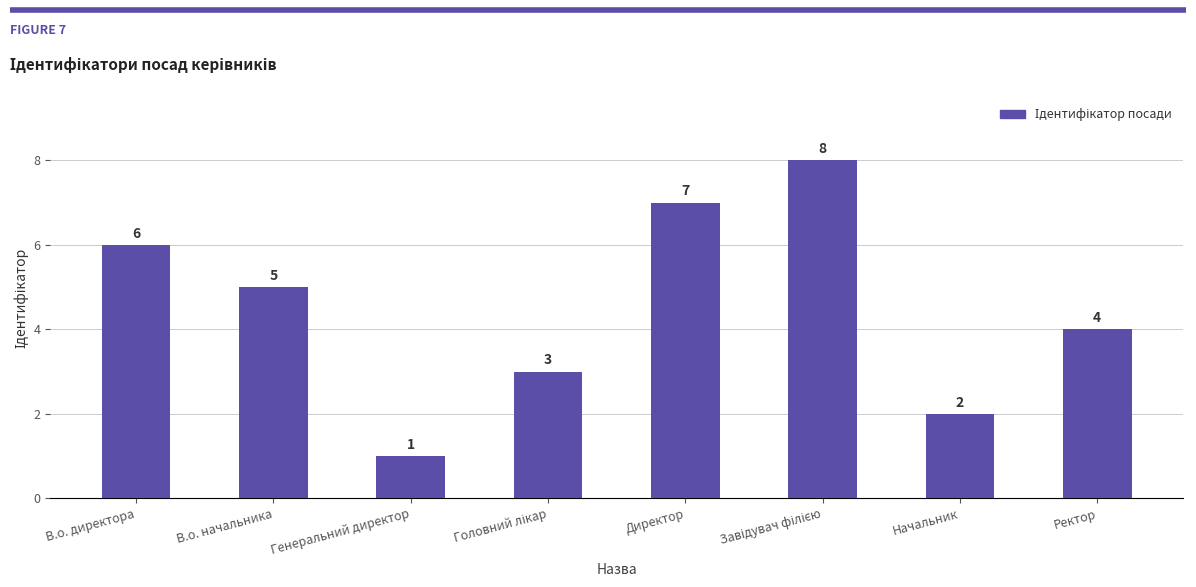

Is it true that the value at Ректор is 5?

False